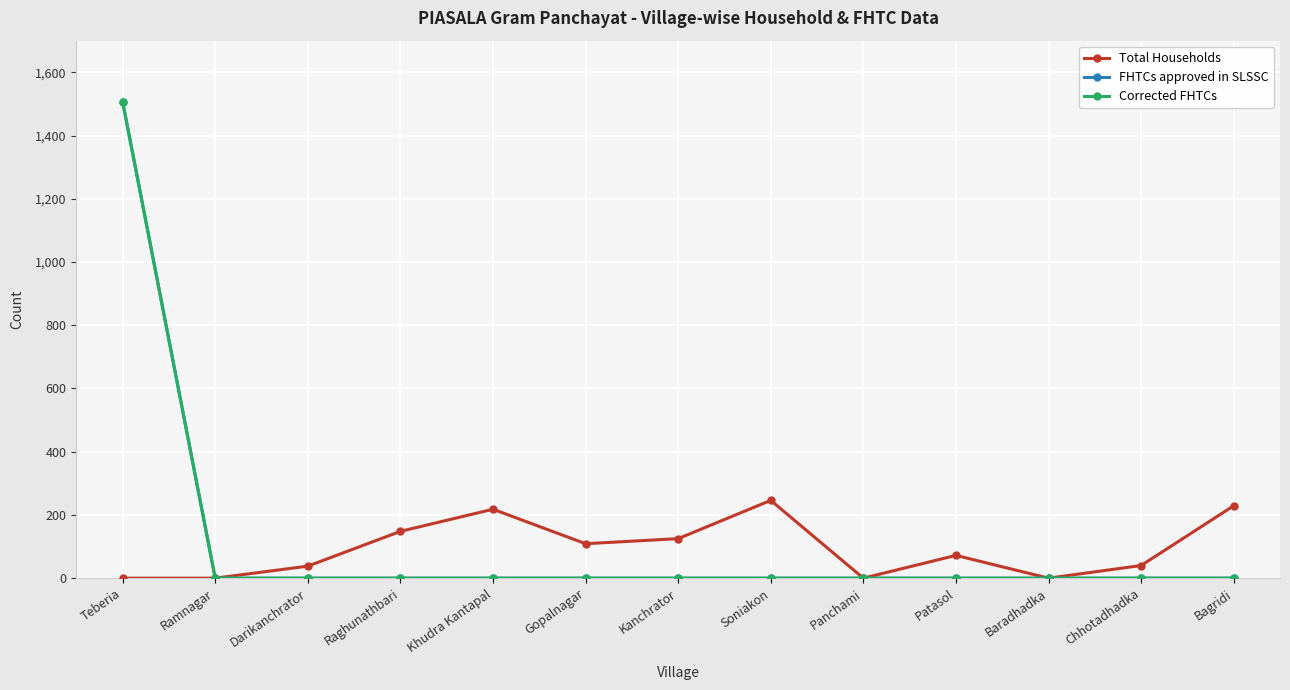

Does the chart have visible grid lines?

Yes